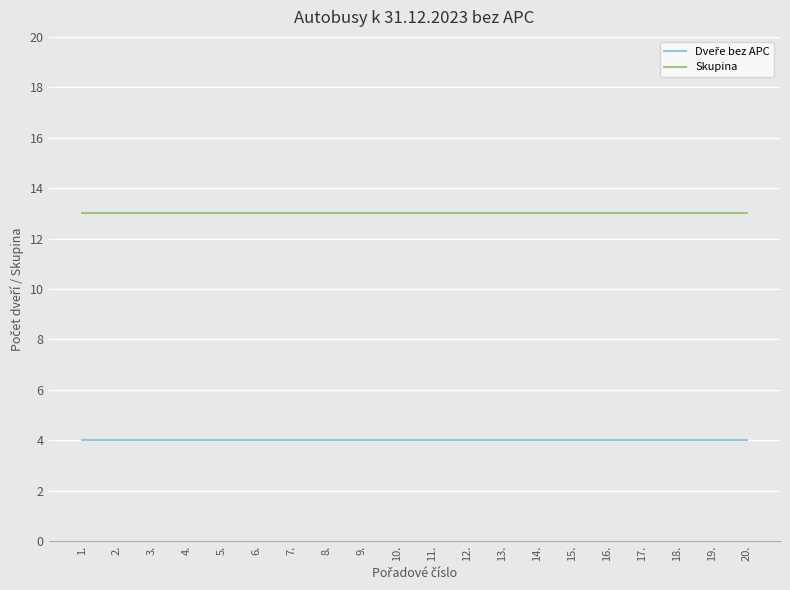

What is the difference between the highest and lowest values at 9.?

9